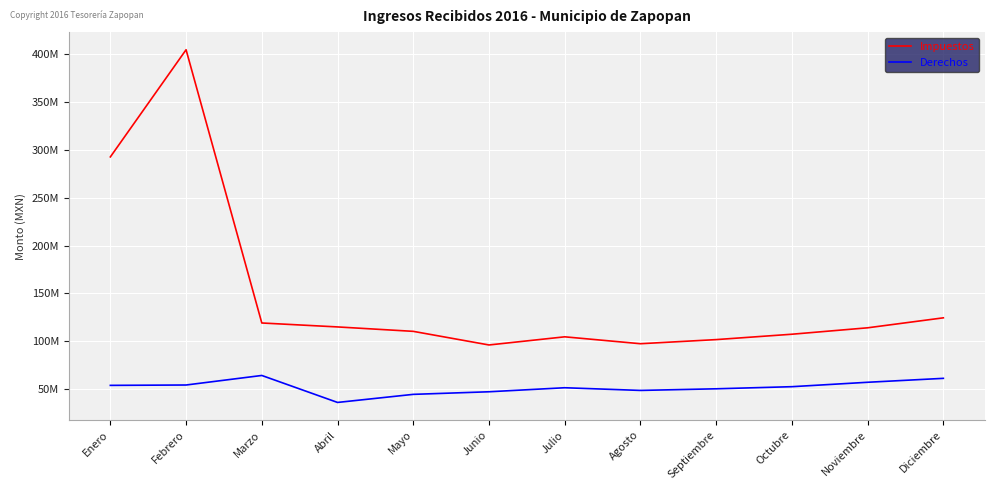

True or false: Impuestos and Derechos intersect in this chart.

False